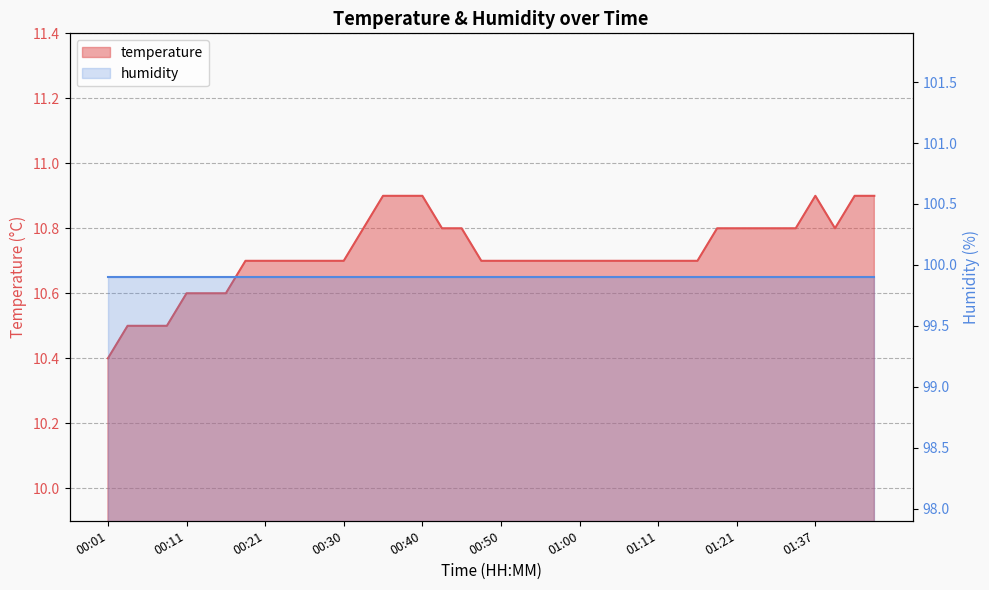

What is the label of the 22nd point from the left?

00:53